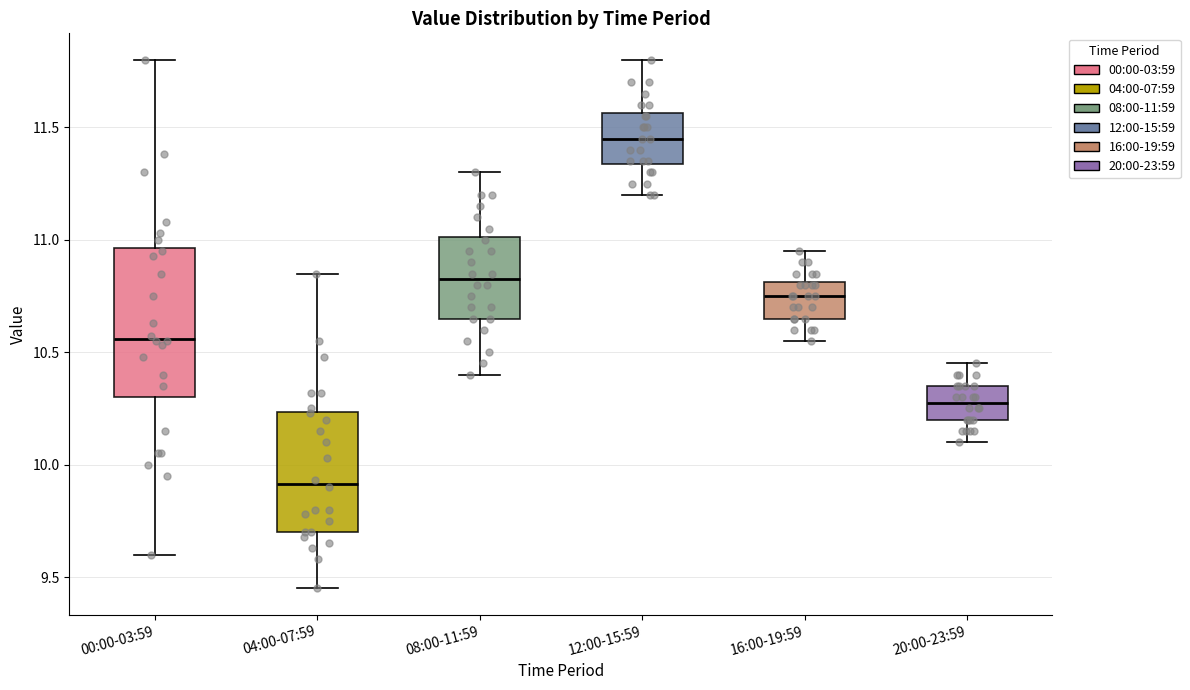

Where does the lower whisker of the box for 08:00-11:59 end on the y-axis? The values are not printed on the chart, so give them approximately, as read against the axis.

10.40